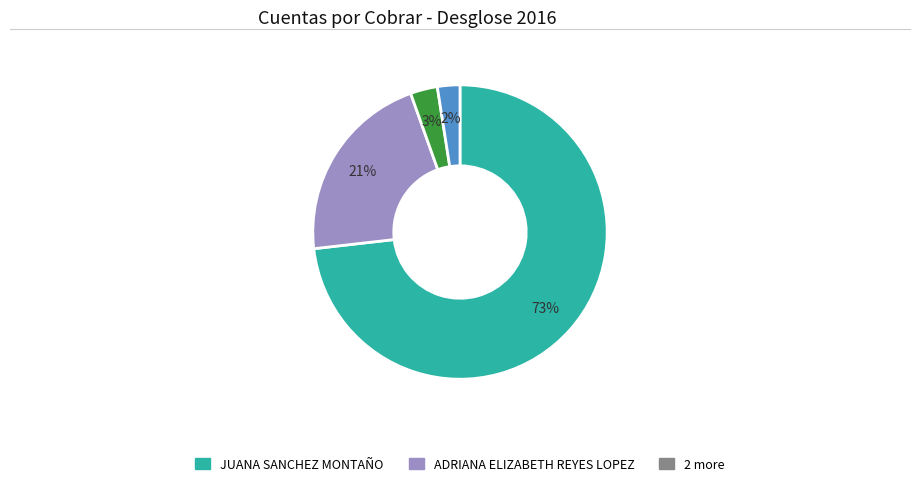

Is there a majority slice in this chart?

Yes